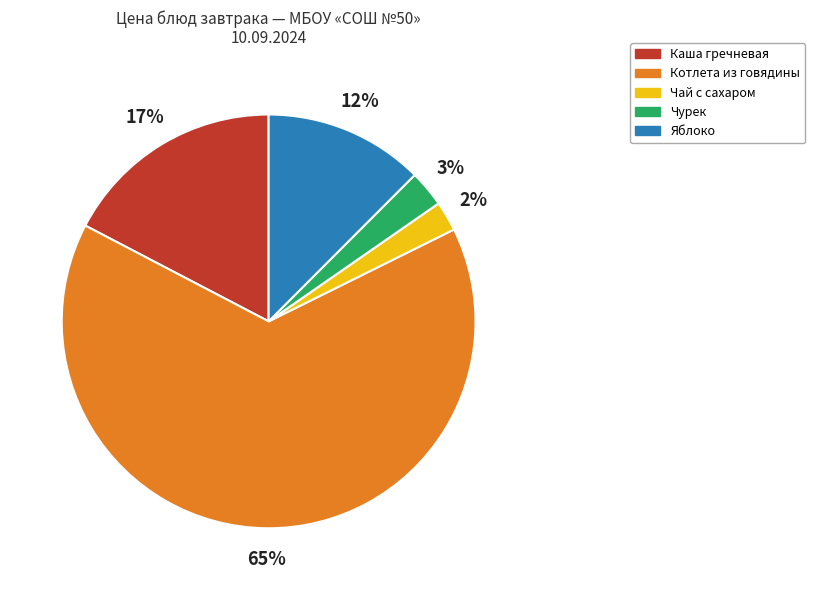

What percentage is the Чурек slice, to the nearest percent?

3%